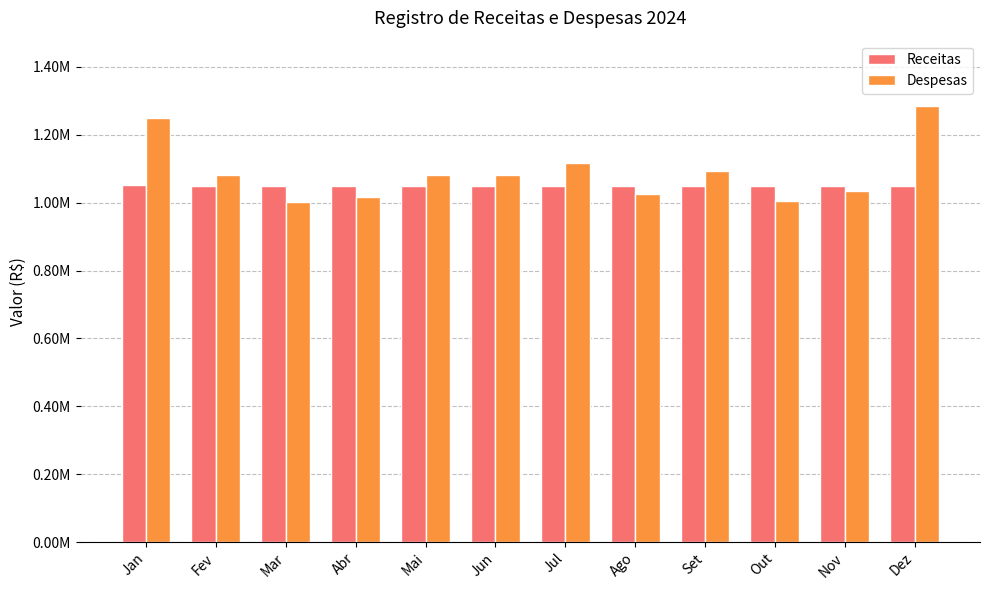

Where is Despesas nearest to the value 1143681?

Jul